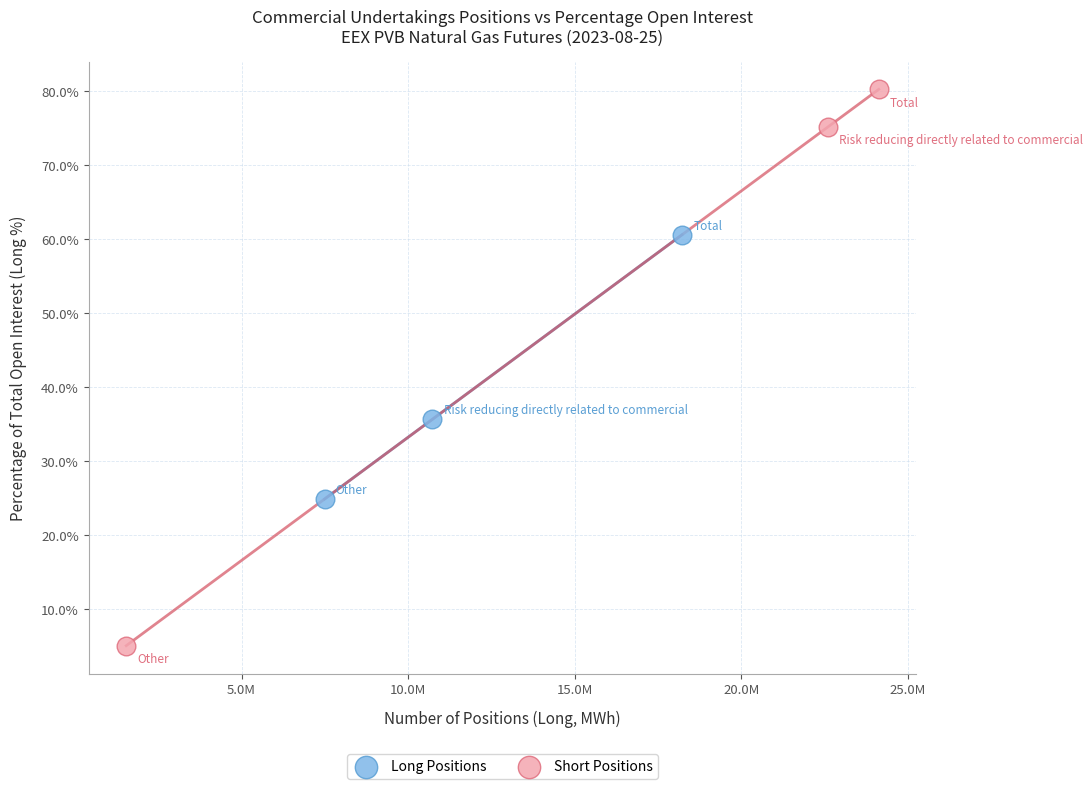

Which series has the widest spread of Y values?

Short Positions